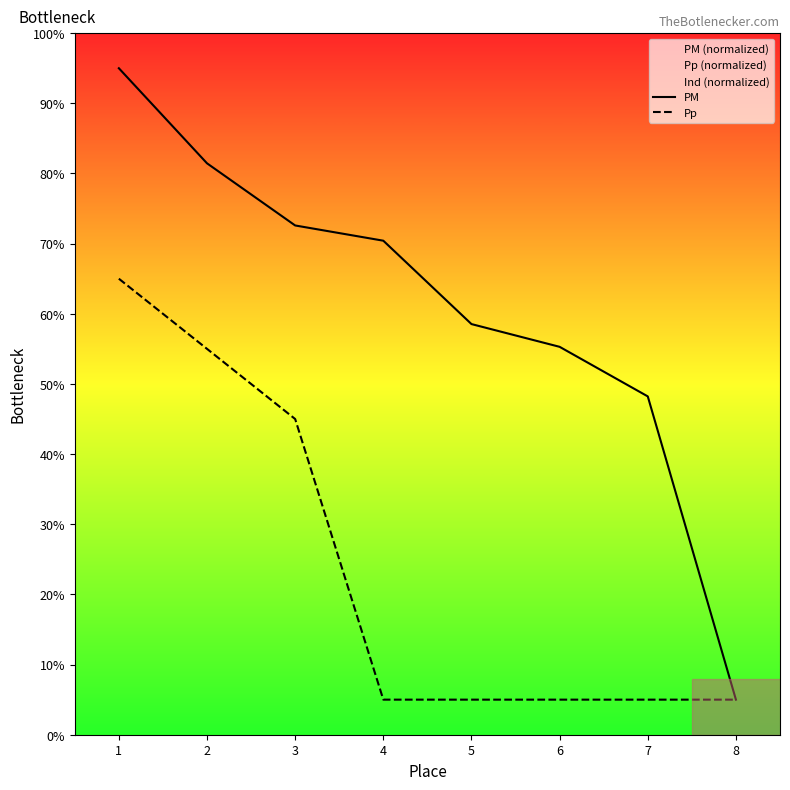

At which category does the chart reach its minimum across all series?

8